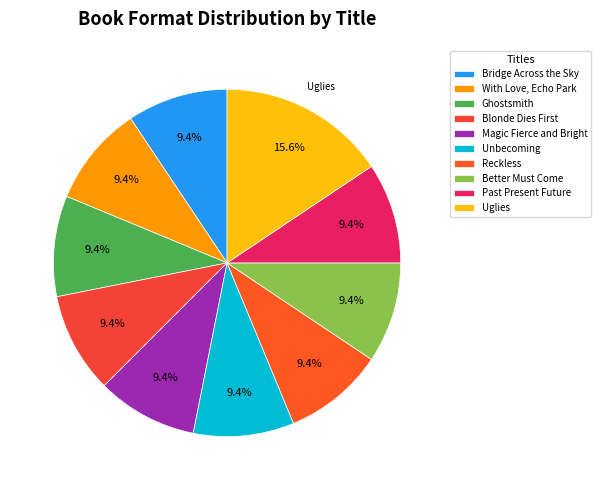

Is there a majority slice in this chart?

No